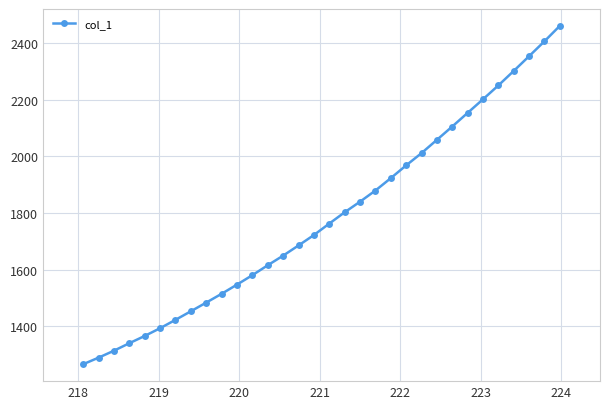

What is the average value?

1785.0